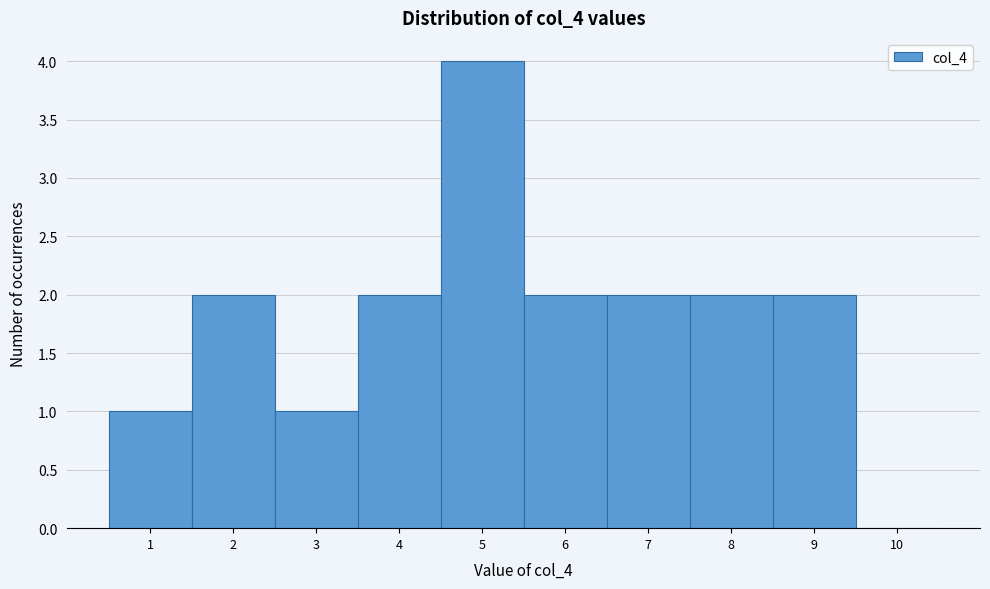

Reading left to right, list every bar in this chart as the range it spans on the x-axis followed by its height. The values are not printed on the chart, so give them approximately, as read against the axis.

0.5 to 1.5: 1
1.5 to 2.5: 2
2.5 to 3.5: 1
3.5 to 4.5: 2
4.5 to 5.5: 4
5.5 to 6.5: 2
6.5 to 7.5: 2
7.5 to 8.5: 2
8.5 to 9.5: 2
9.5 to 10.5: 0